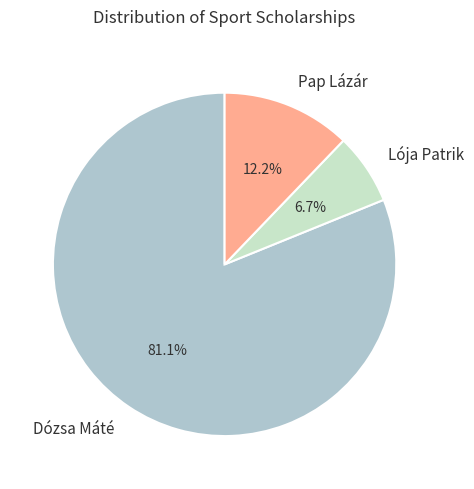

Rank the categories by value from highest to lowest.

Dózsa Máté, Pap Lázár, Lója Patrik